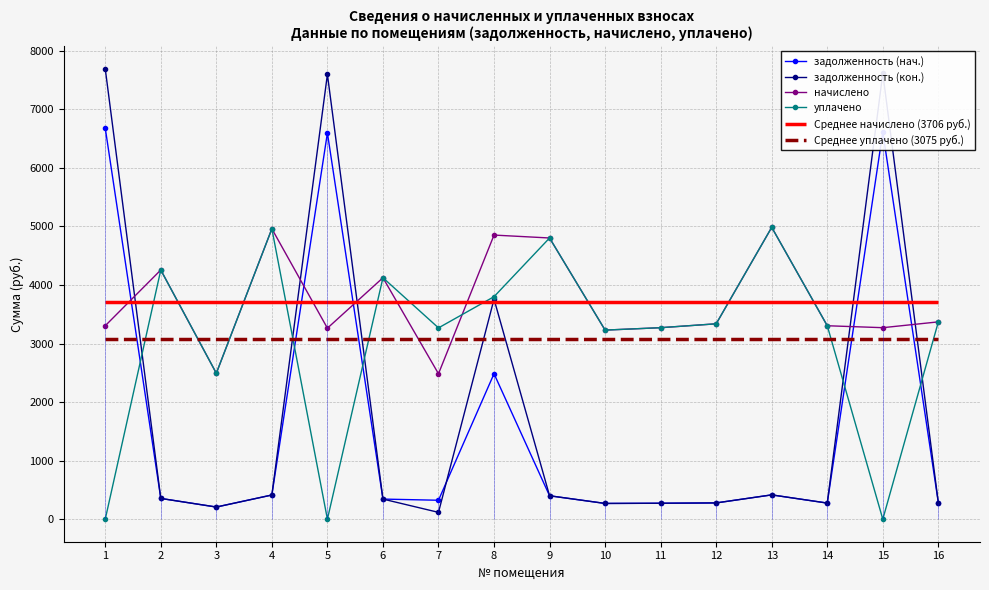

True or false: задолженность (кон.) and начислено intersect in this chart.

True